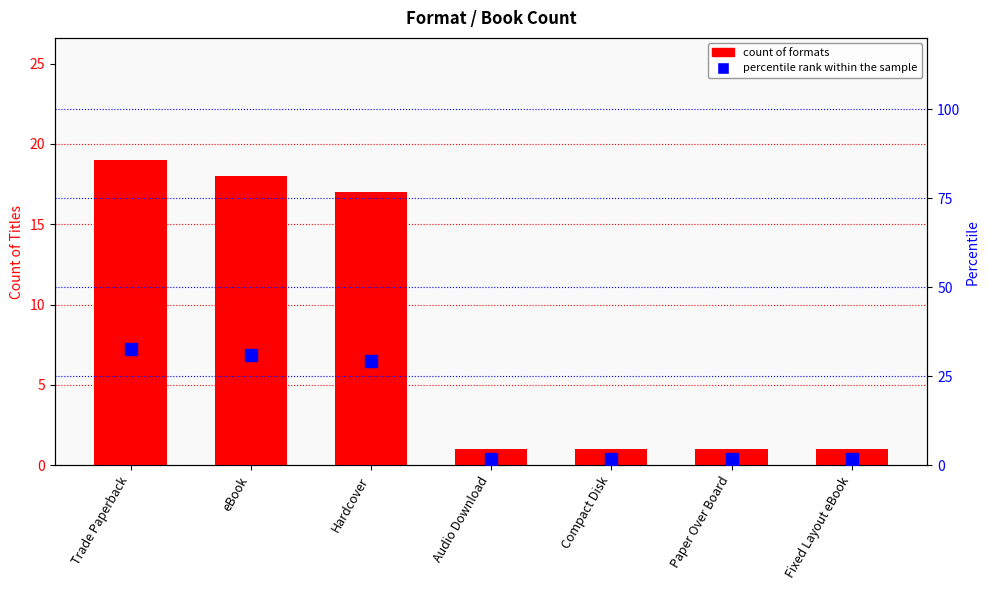

Are the bars grouped side by side (vs. stacked)?

Yes